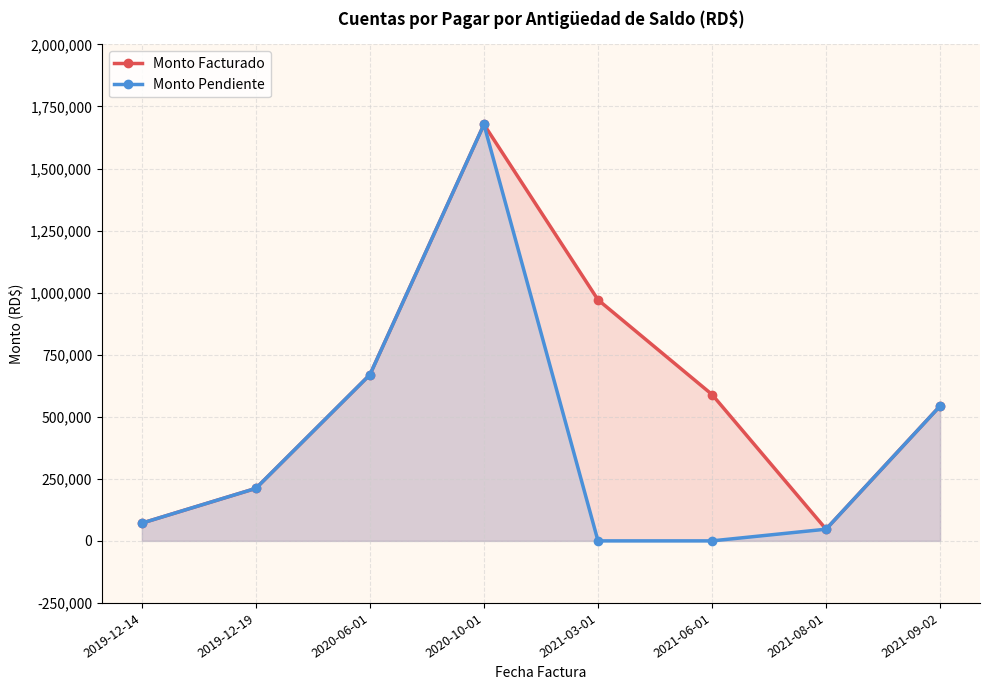

Rank the series at 2019-12-14 from highest to lowest value.

Monto Facturado, Monto Pendiente